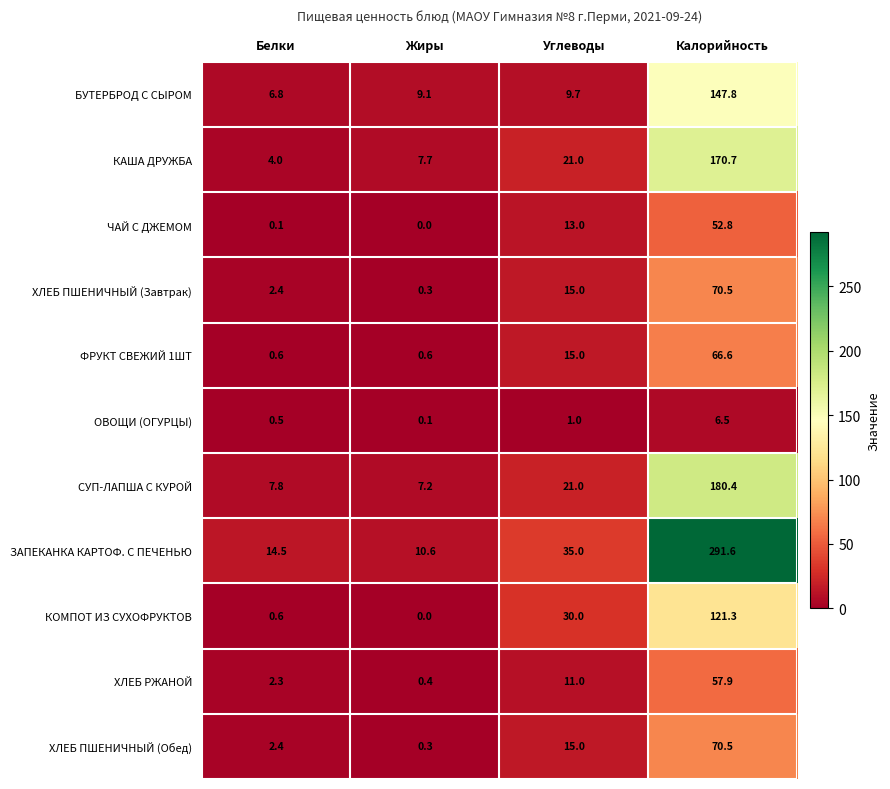

What is the highest value of the ХЛЕБ РЖАНОЙ series?

57.9